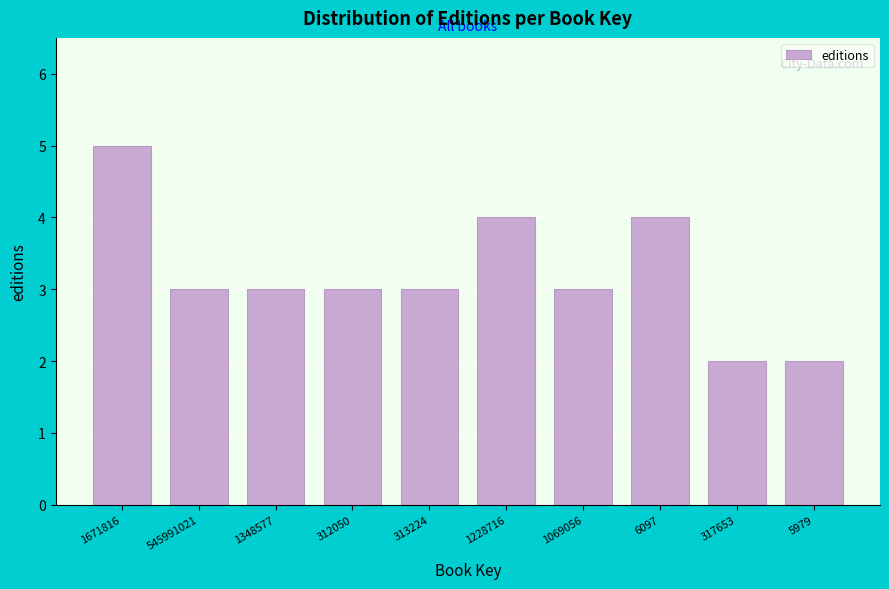

Reading left to right, transcribe all the data shown in this chart.

5	3	3	3	3	4	3	4	2	2